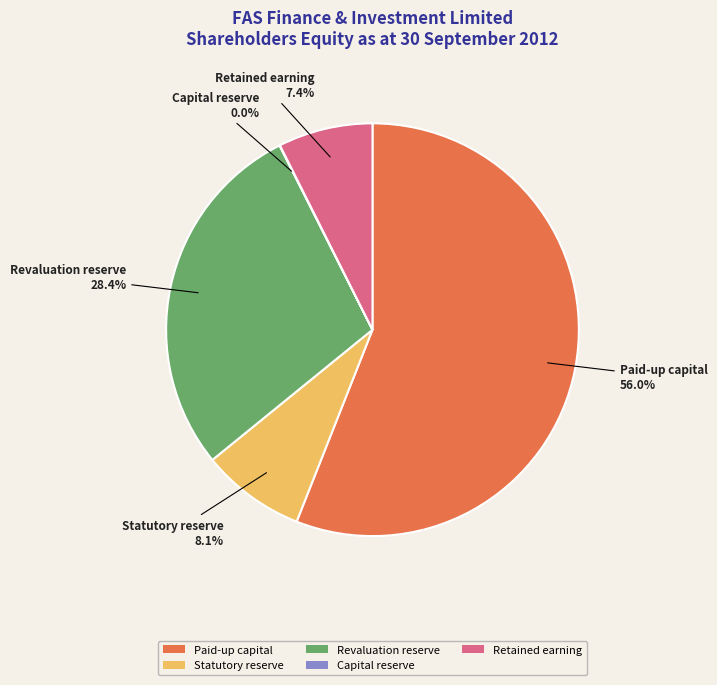

Is there any slice that represents more than half of the pie?

Yes